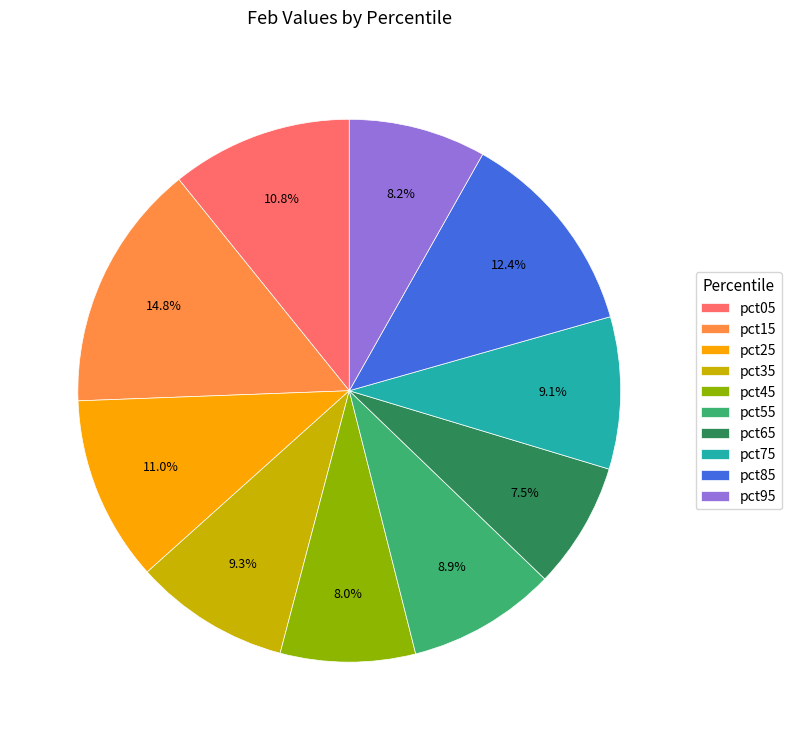

True or false: pct55 accounts for 9% of the total.

True